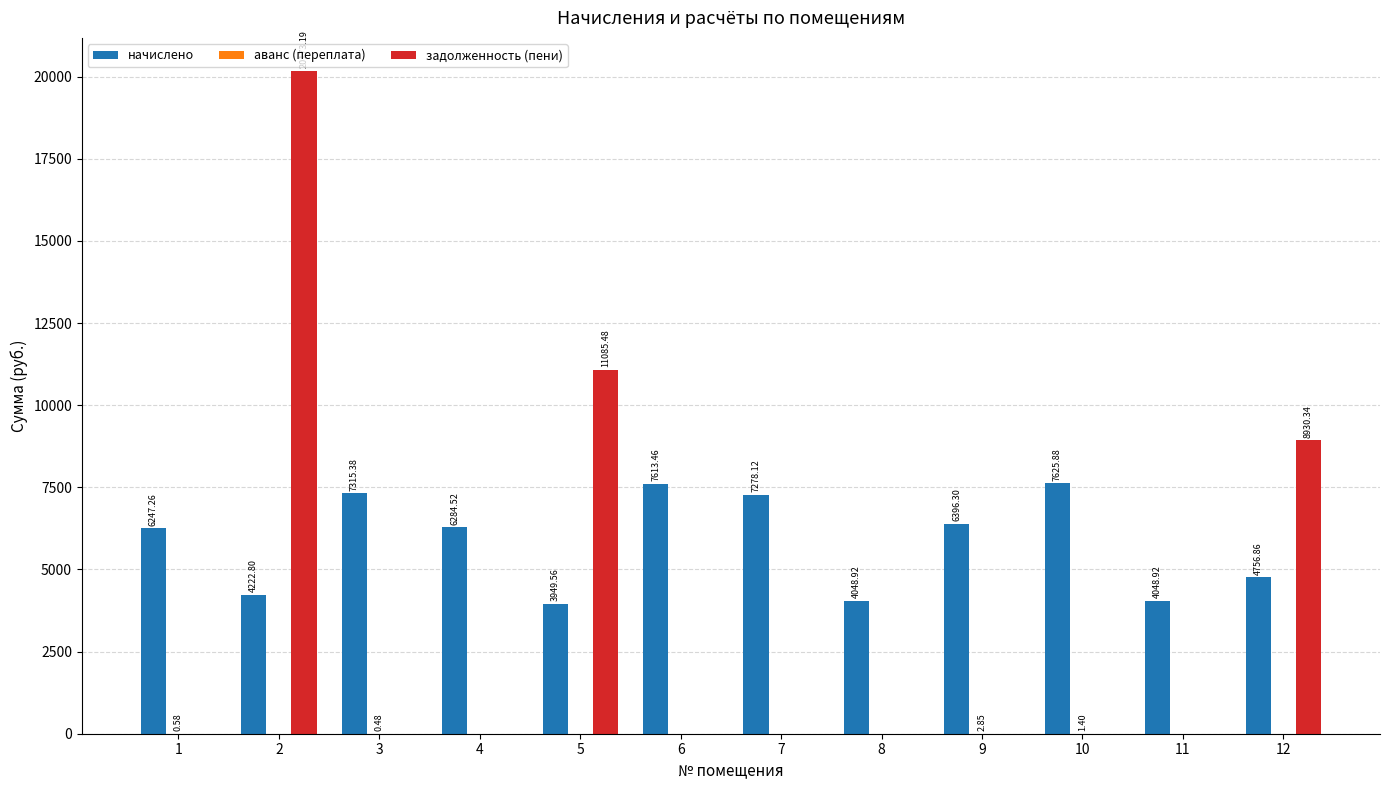

What is the total value across all series at 10?

7627.3